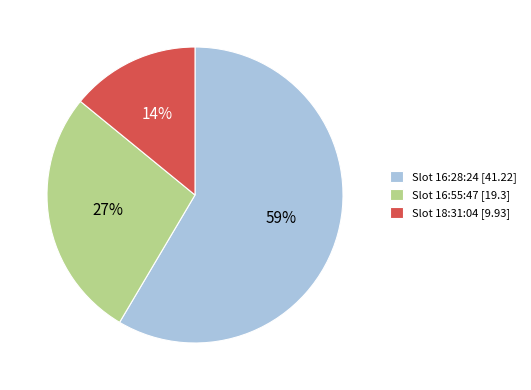

To the nearest percent, what percentage of the pie is Slot 16:28:24 [41.22]?

59%